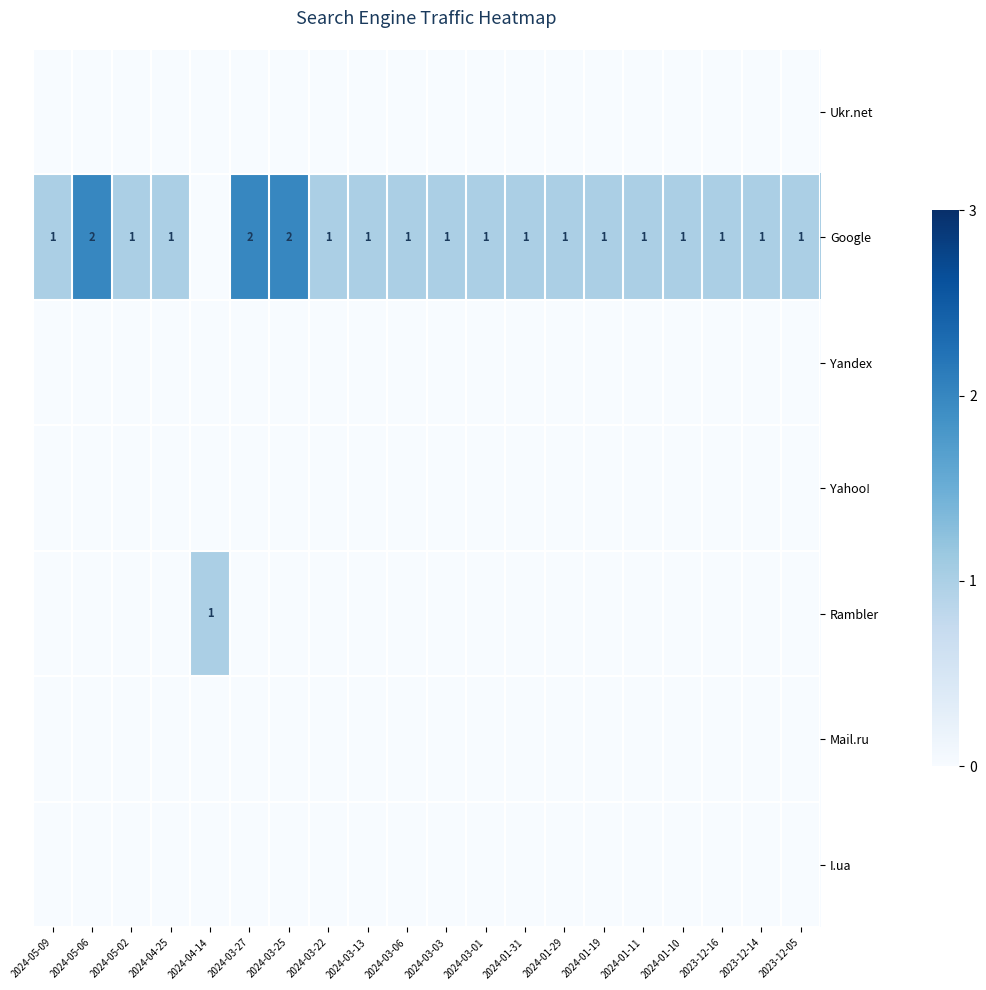

The value of Google at 2024-04-25 is 2. True or false?

False